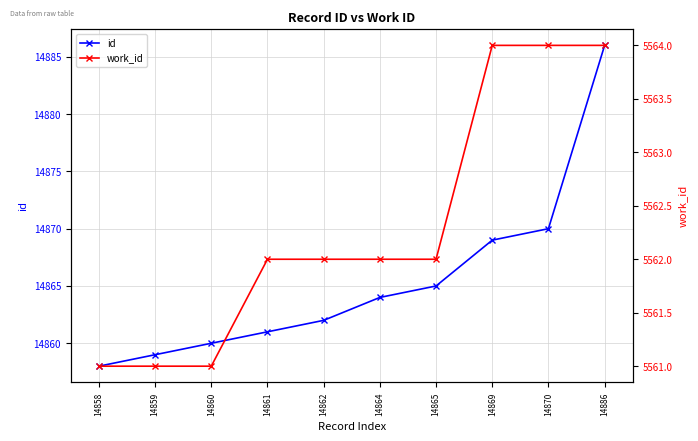

True or false: id and work_id cross at least once.

False